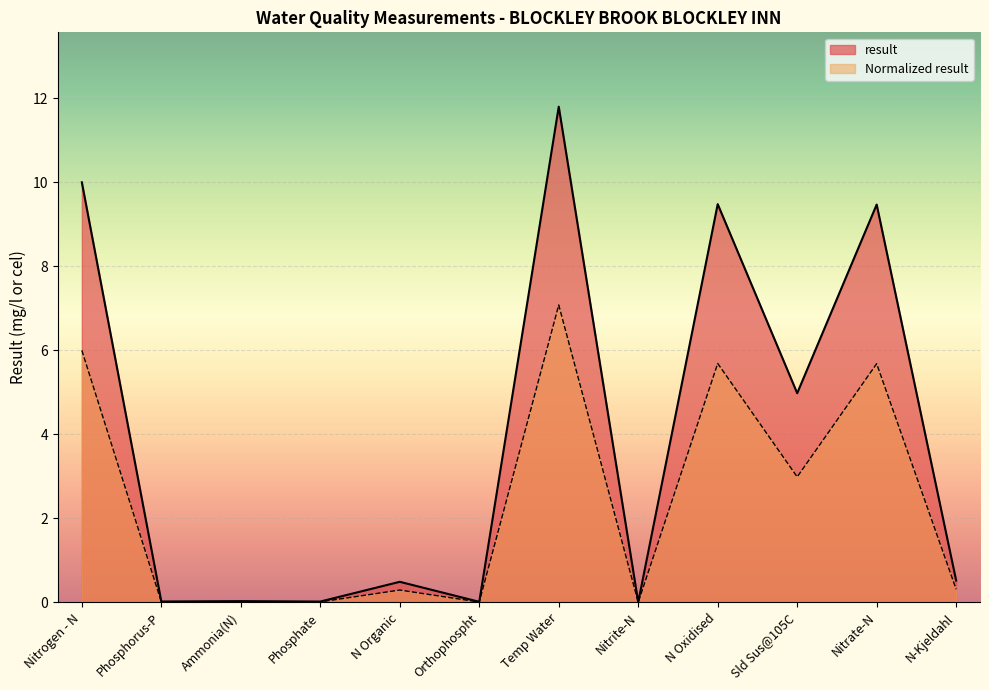

Where is the first local maximum for result?

Ammonia(N)